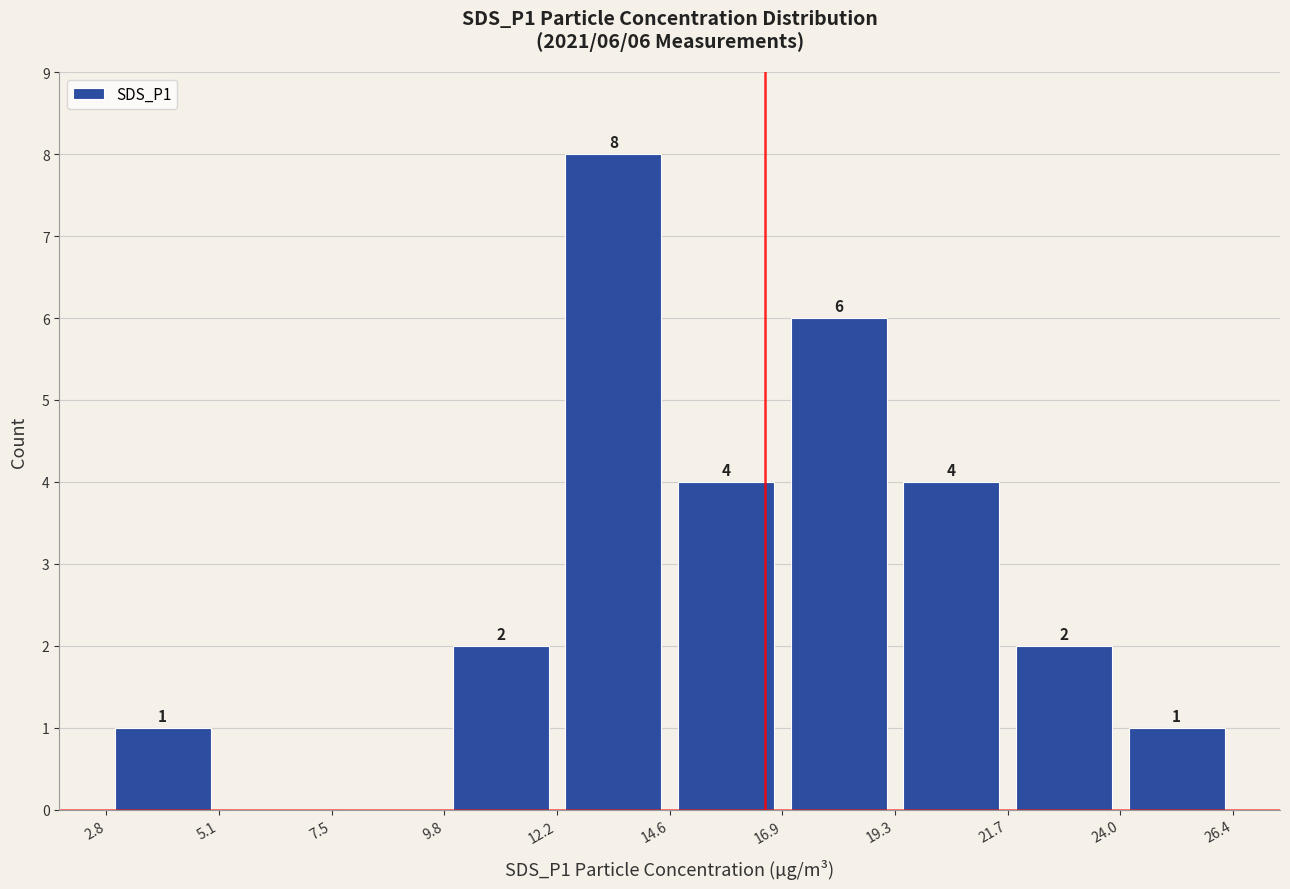

Which range on the x-axis has the tallest bar?

12.2 to 14.6